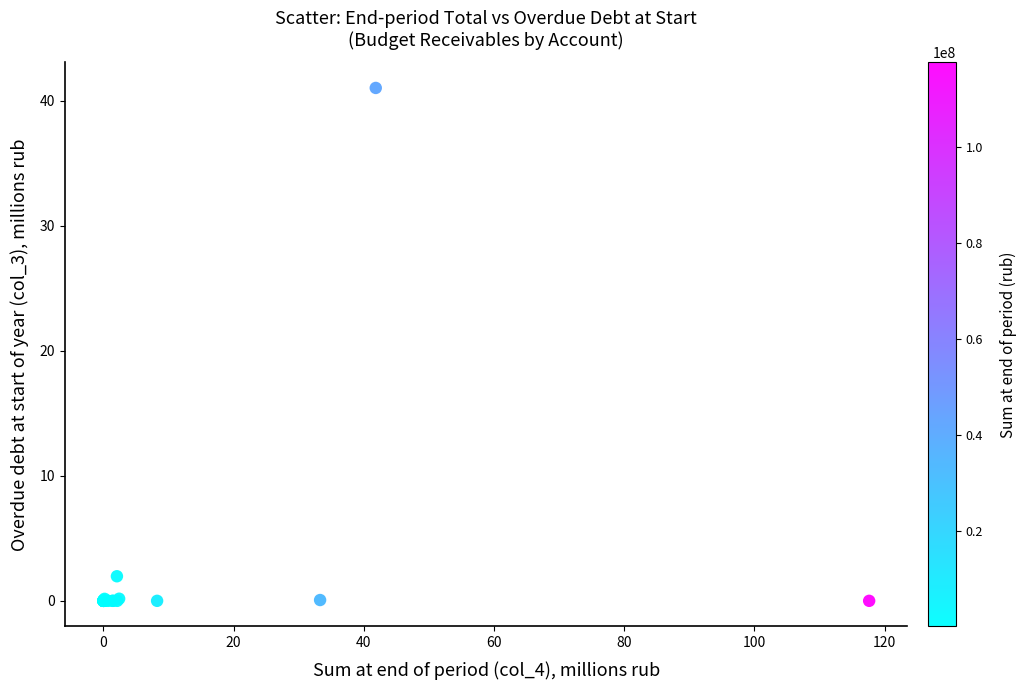

What Y value in the scatter plot is closest to 20?

2.0